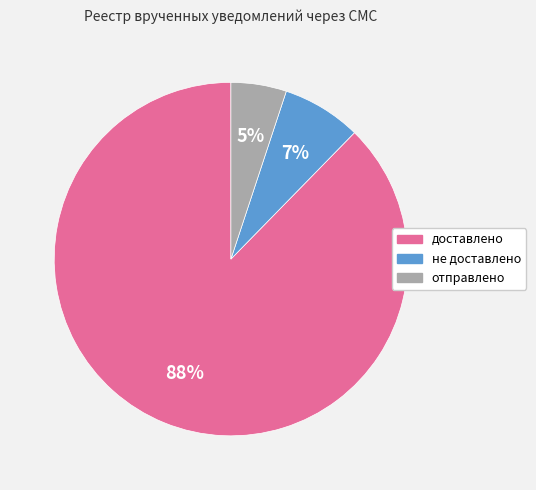

Rank the categories by value from highest to lowest.

доставлено, не доставлено, отправлено